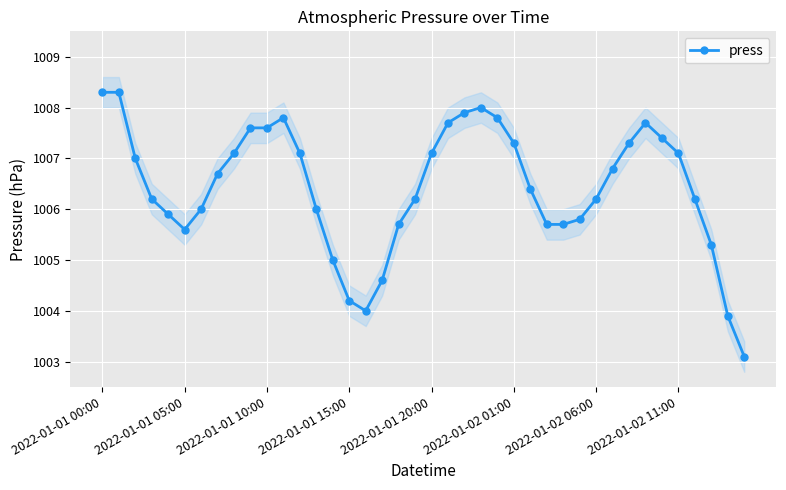

What is the smallest value displayed?

1003.1